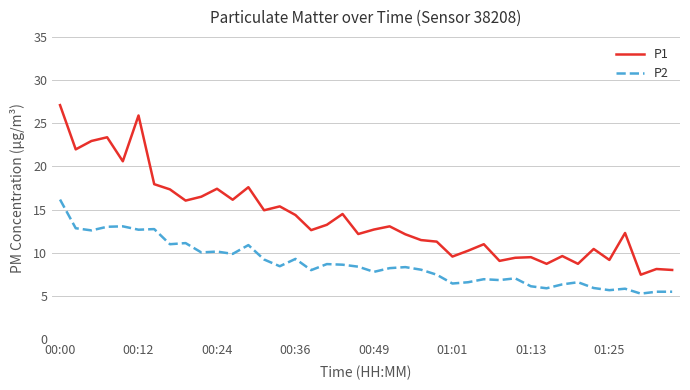

What is the greatest value displayed?

27.1